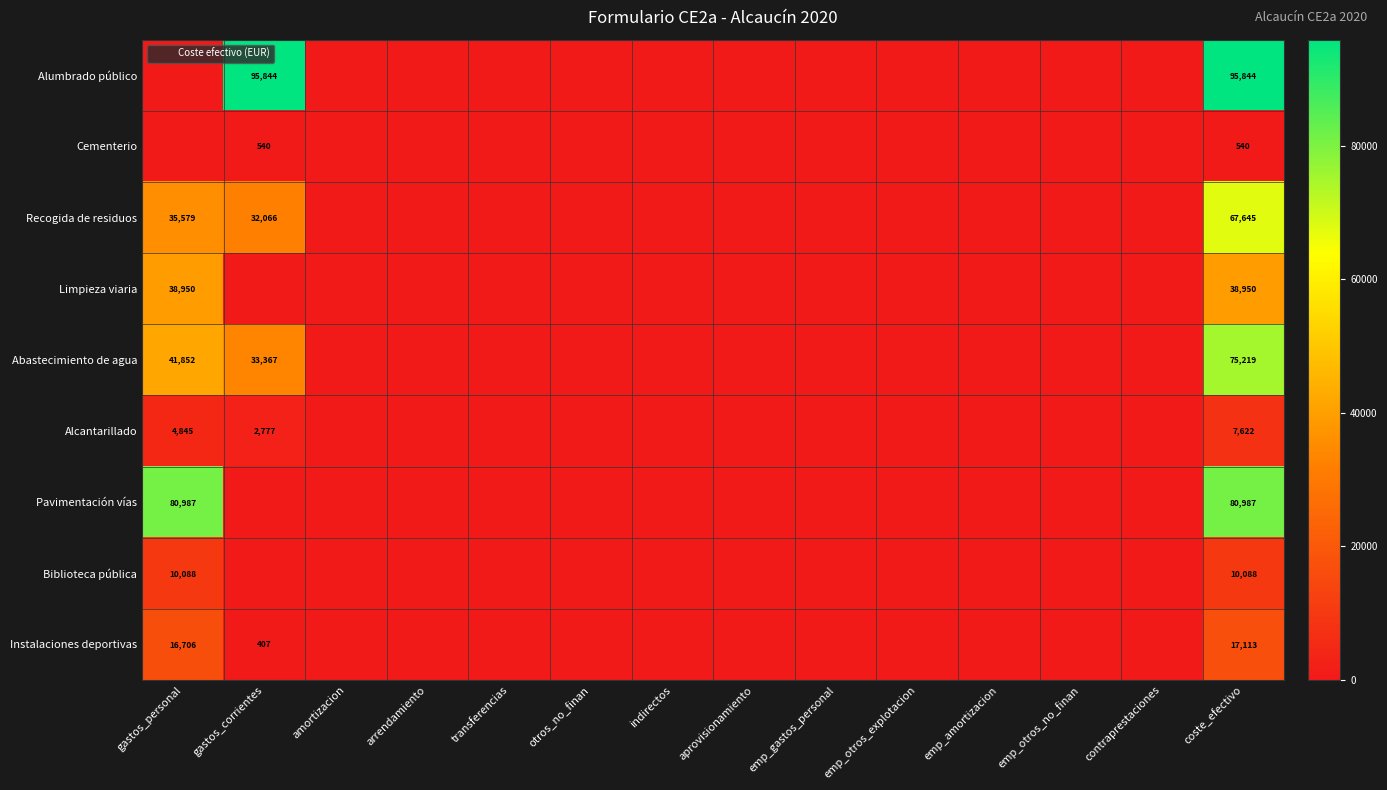

What is the spread (max minus min) of values at coste_efectivo?

95304